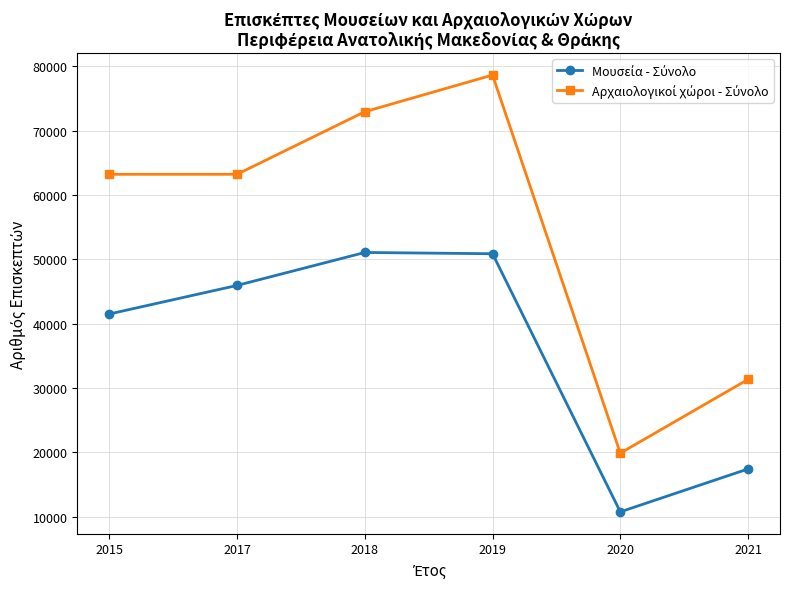

Which label corresponds to the smallest value in the chart?

2020